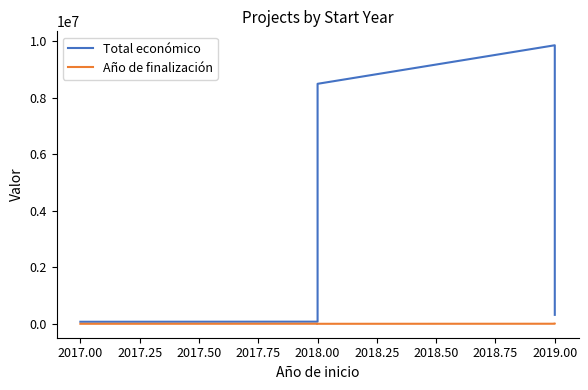

Reading right to left, transcribe all the data shown in this chart.

Total económico: 316131	9847932	8484999	75575	71800
Año de finalización: 2021	2020	0	2018	0